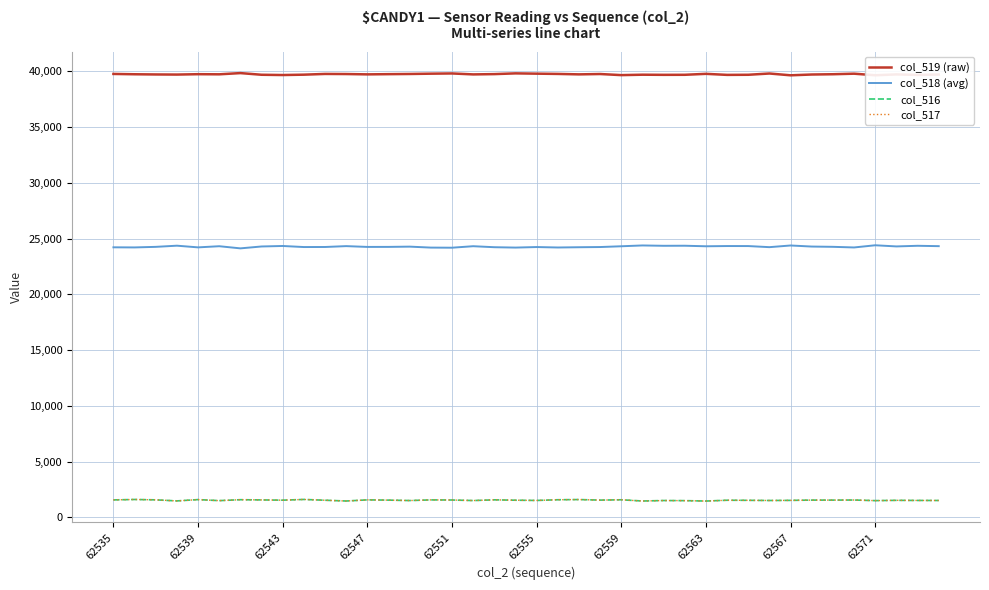

True or false: col_519 (raw) and col_518 (avg) intersect in this chart.

False